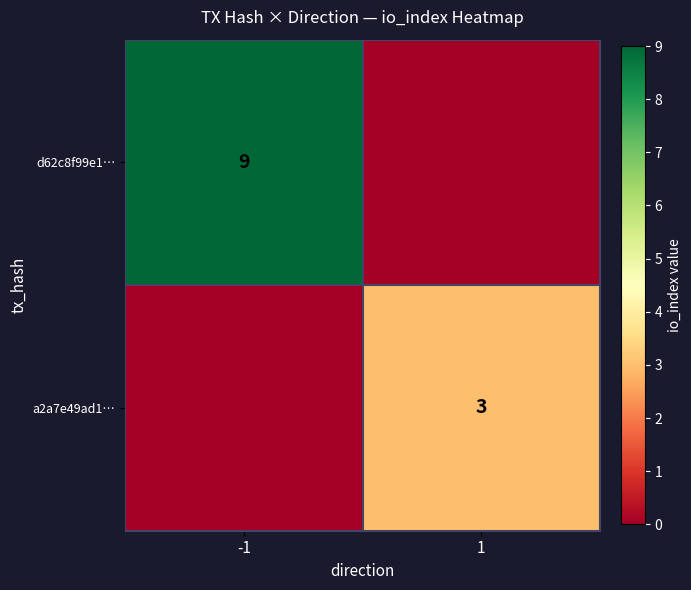

Between -1 and 1, which is larger?

-1